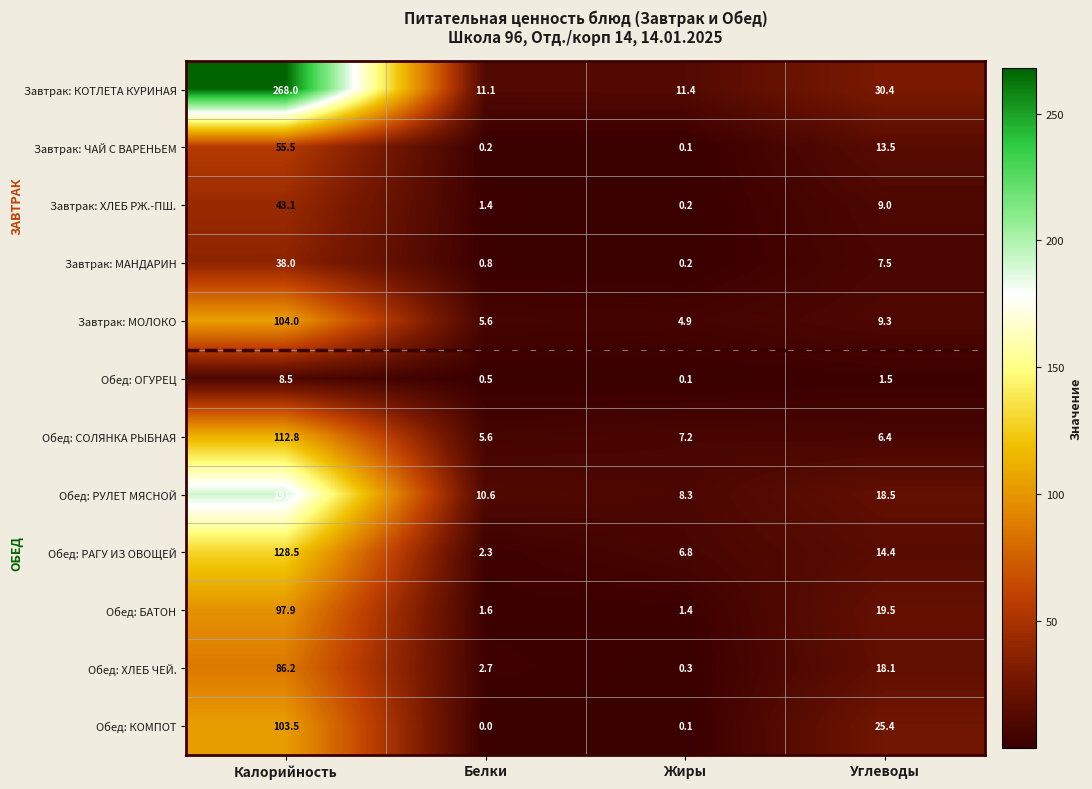

What is the highest value of the Завтрак: КОТЛЕТА КУРИНАЯ series?

268.0